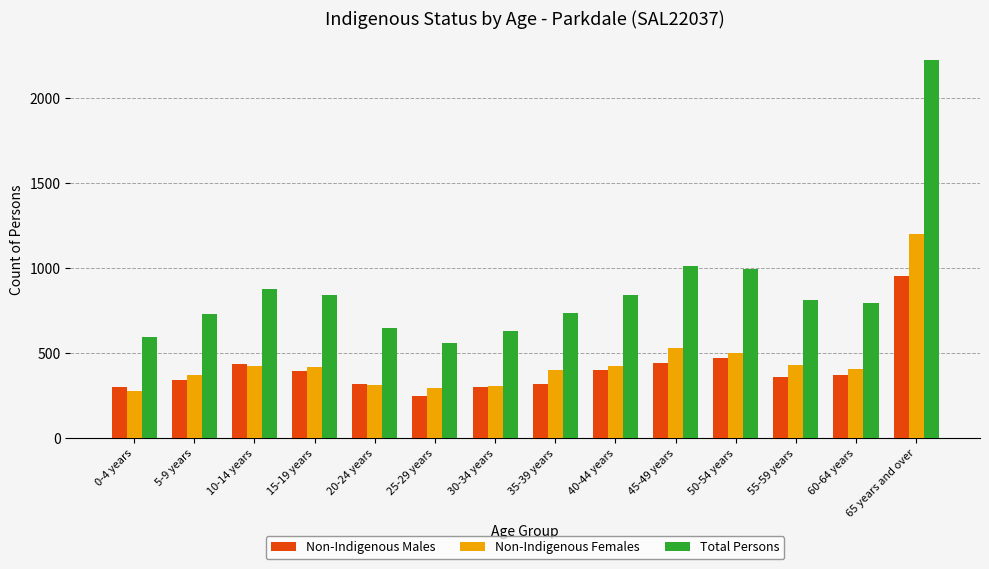

What is the average value of the Total Persons series?

879